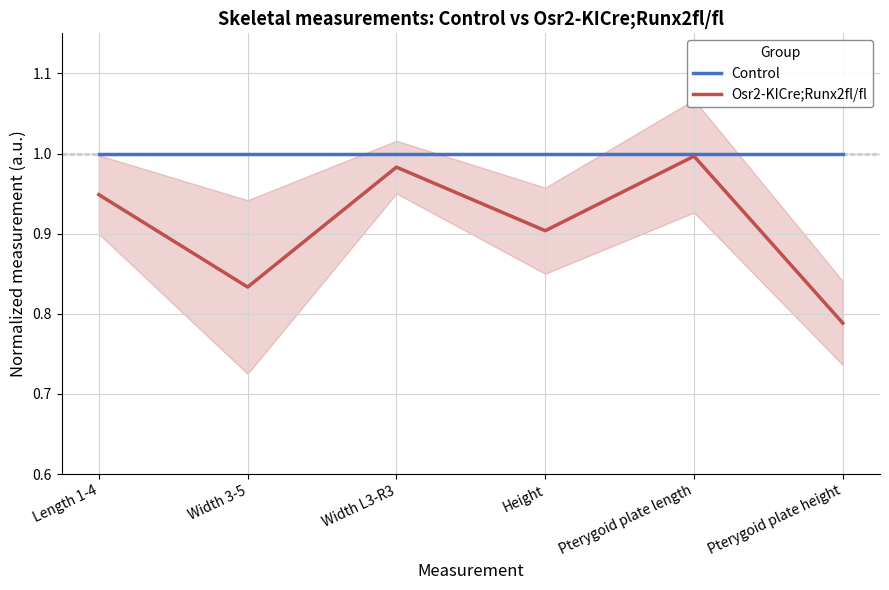

Reading left to right, what are all the values shown in this chart?

Control: 1.0	1.0	1.0	1.0	1.0	1.0
Osr2-KICre;Runx2fl/fl: 0.9	0.8	1.0	0.9	1.0	0.8